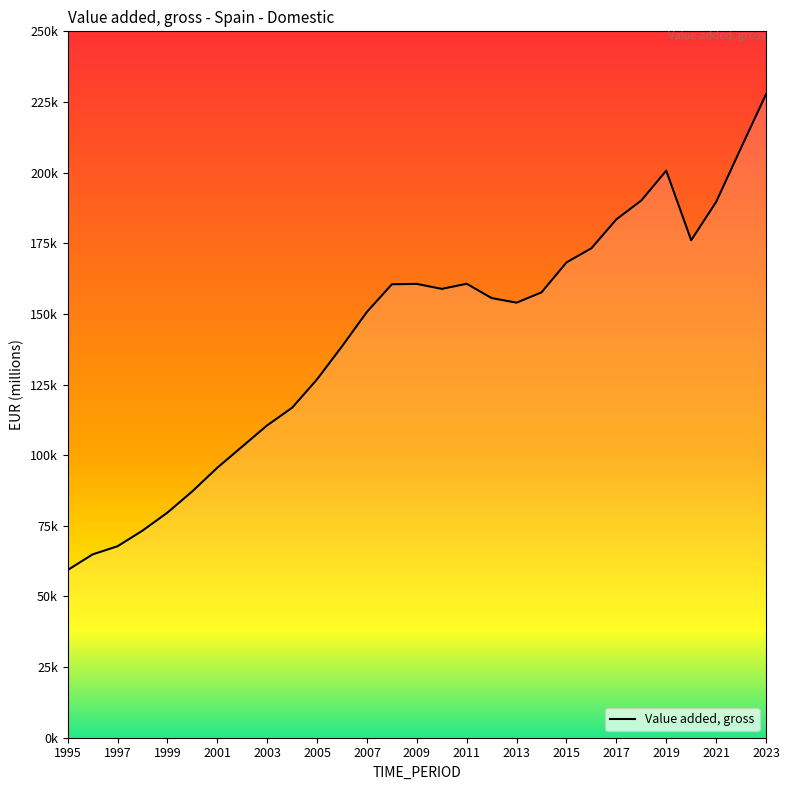

Is this an area chart (filled region under the line)?

Yes